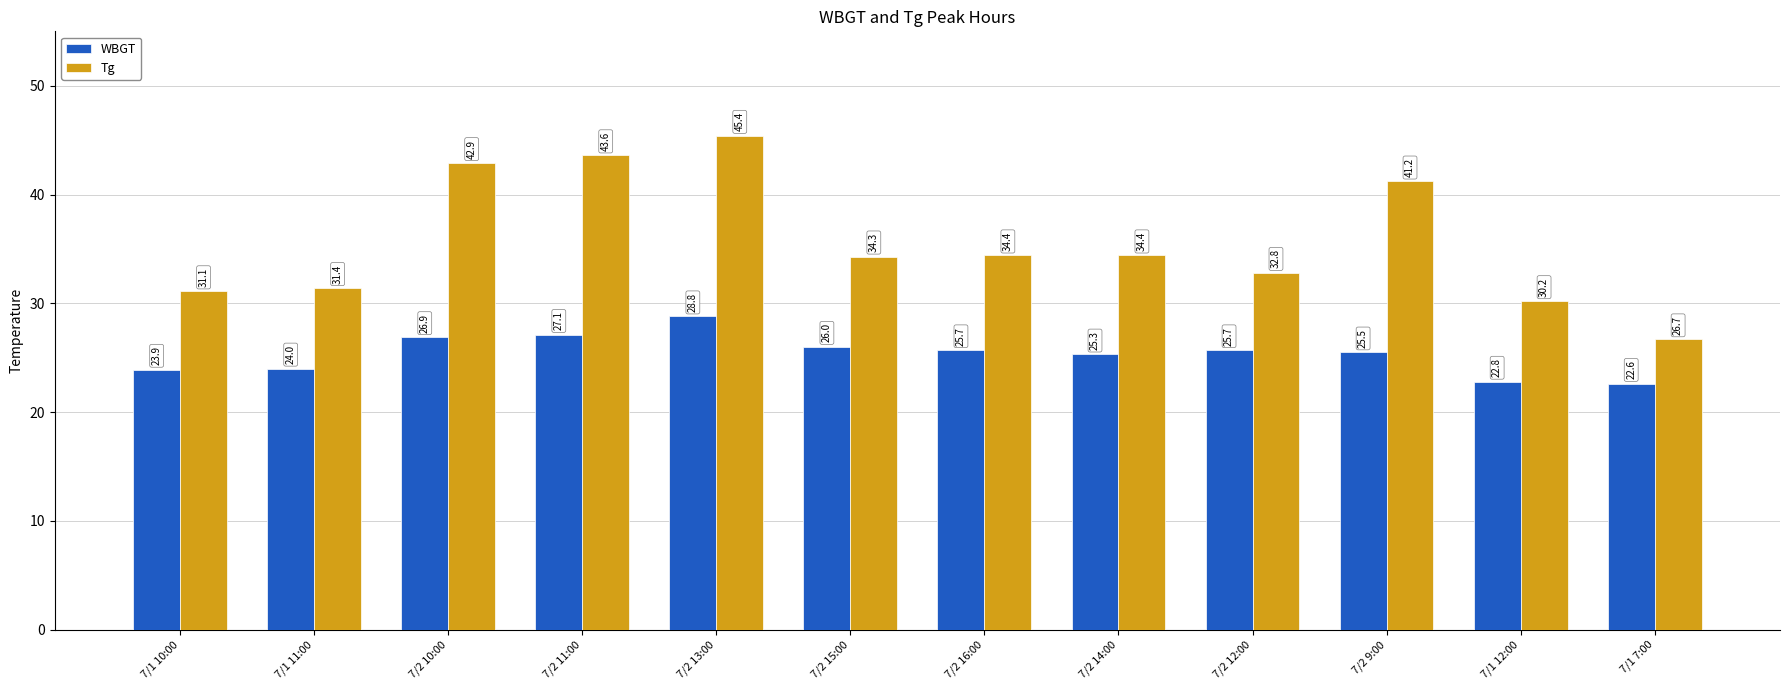

Which series has the largest total across all categories?

Tg